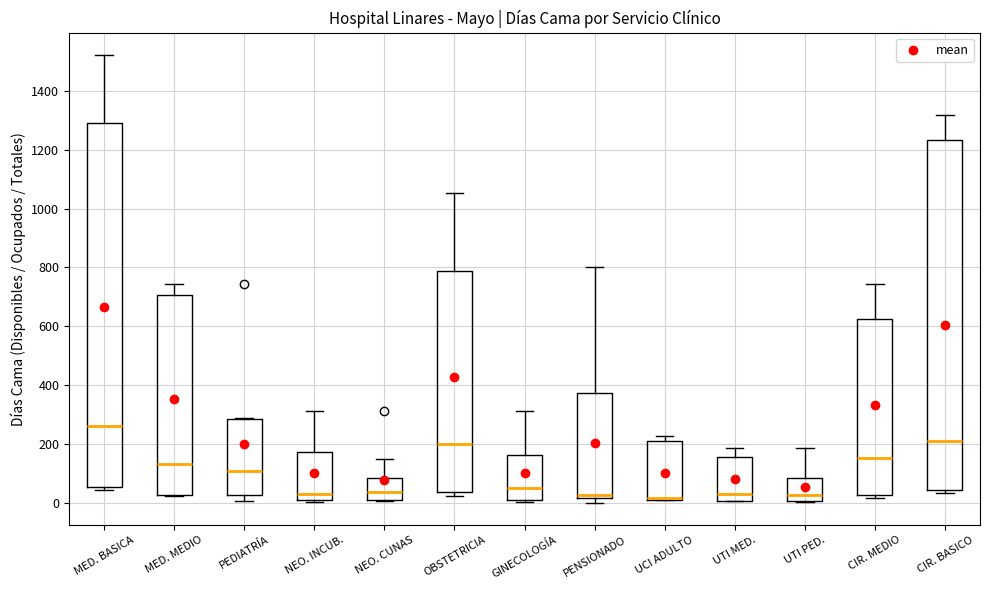

Where does the median line of the box for UTI MED. sit on the y-axis? The values are not printed on the chart, so give them approximately, as read against the axis.

20